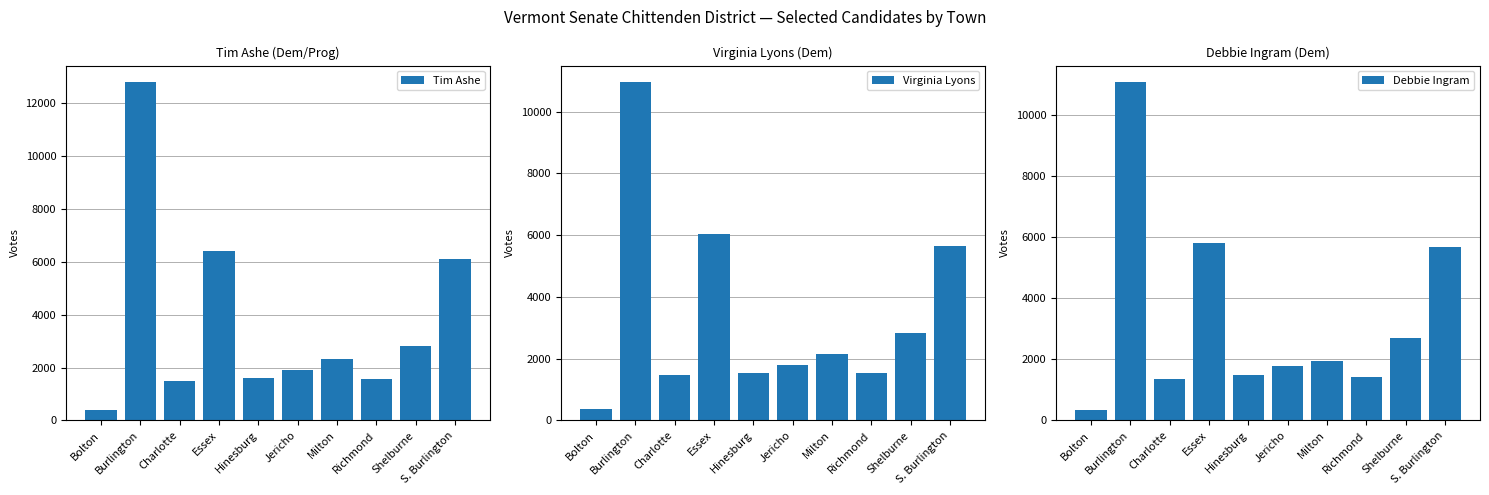

Rank the series by their average value, from highest to lowest.

Tim Ashe, Virginia Lyons, Debbie Ingram